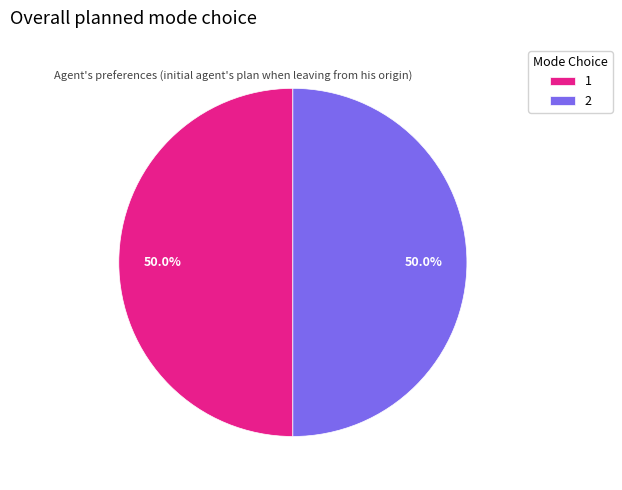

To the nearest percent, what portion does 2 represent?

50%